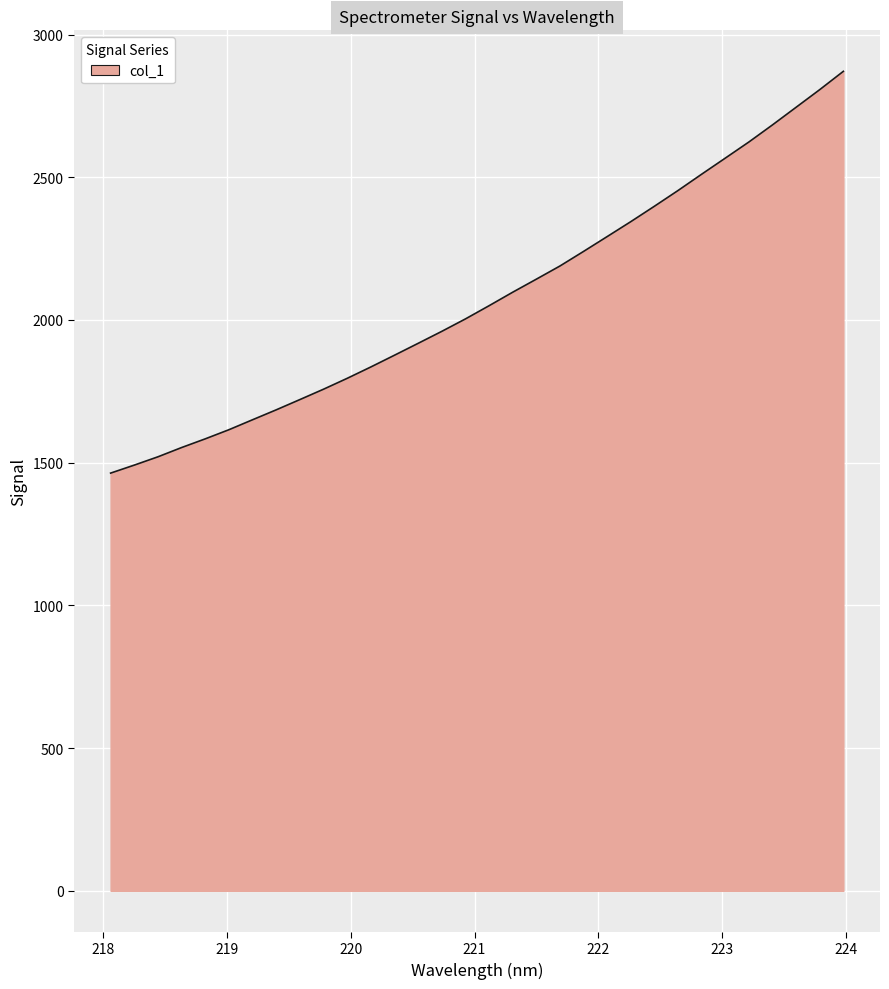

What is the greatest value displayed?

2871.3